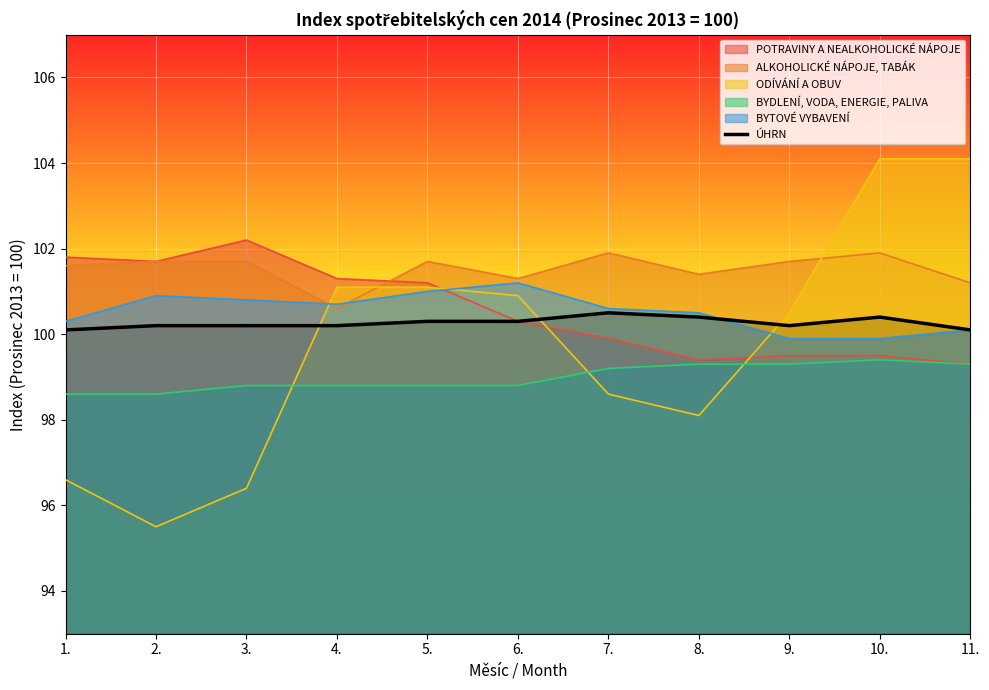

Rank the categories by value from lowest to highest.

1., 11., 2., 3., 4., 9., 5., 6., 8., 10., 7.